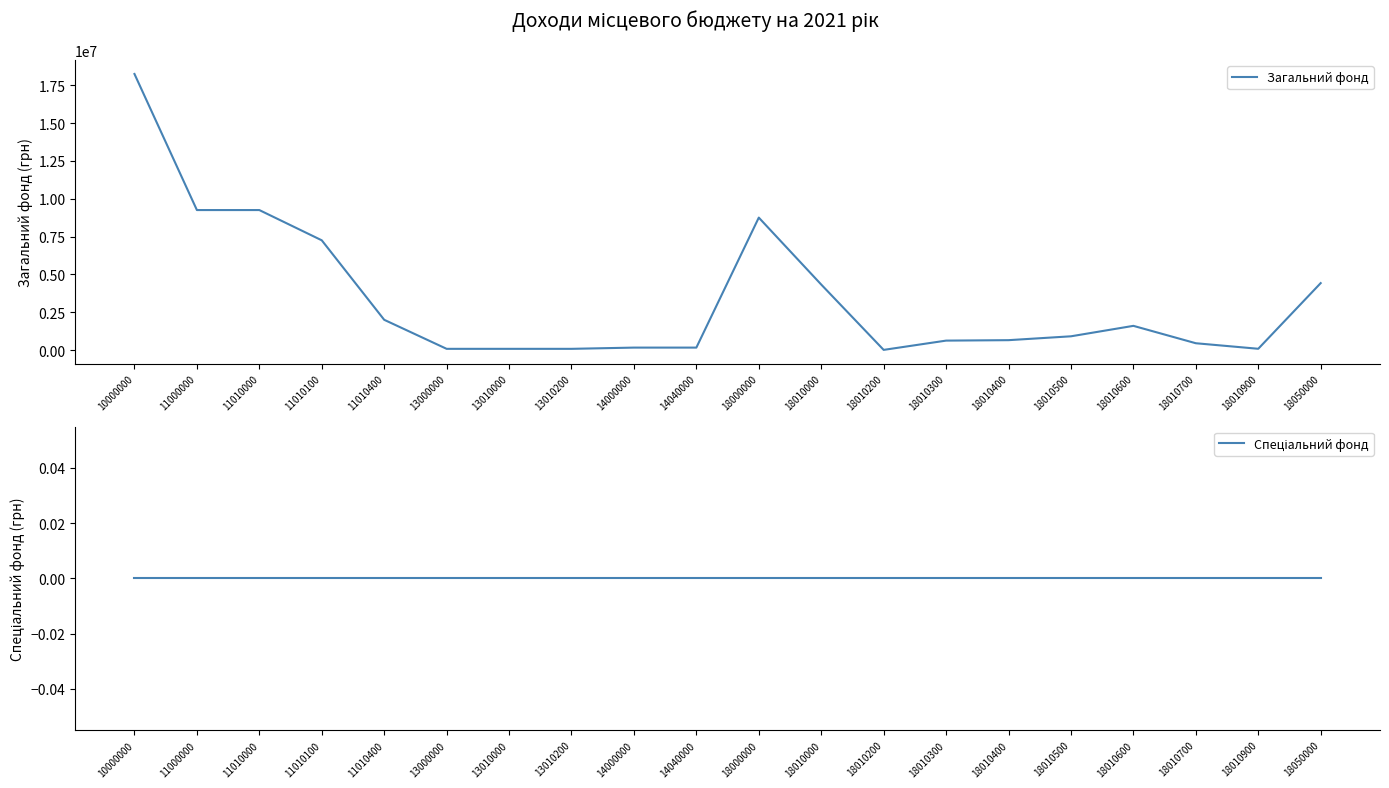

The Загальний фонд series shows 161800 at 14040000. True or false?

True